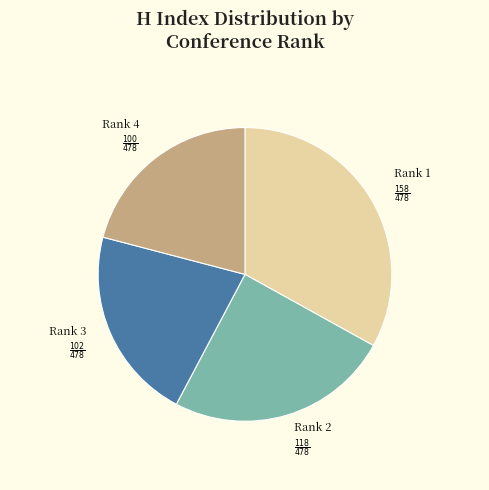

The Rank 2 slice represents 25% of the pie. True or false?

True